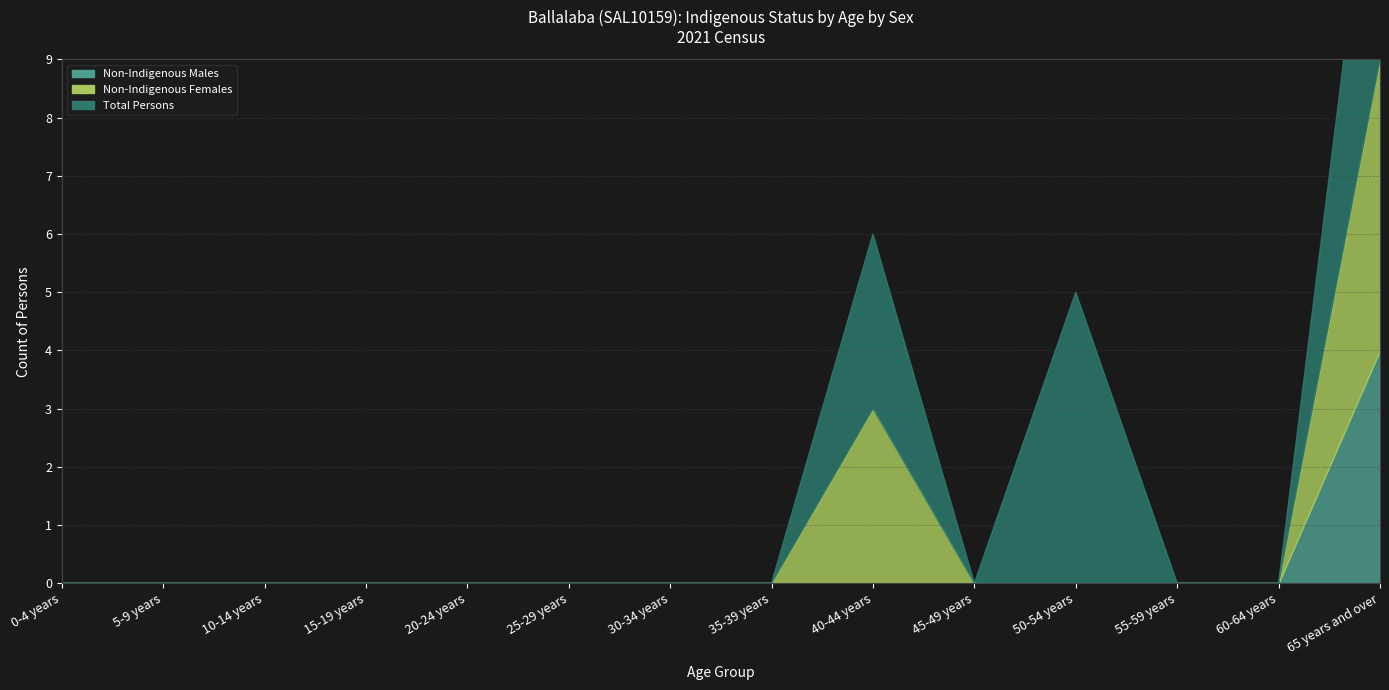

At which label is Non-Indigenous Males closest to 2?

0-4 years